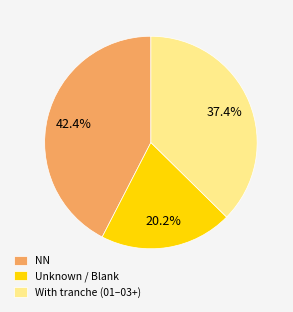

Rank the categories by value from highest to lowest.

NN, With tranche (01–03+), Unknown / Blank